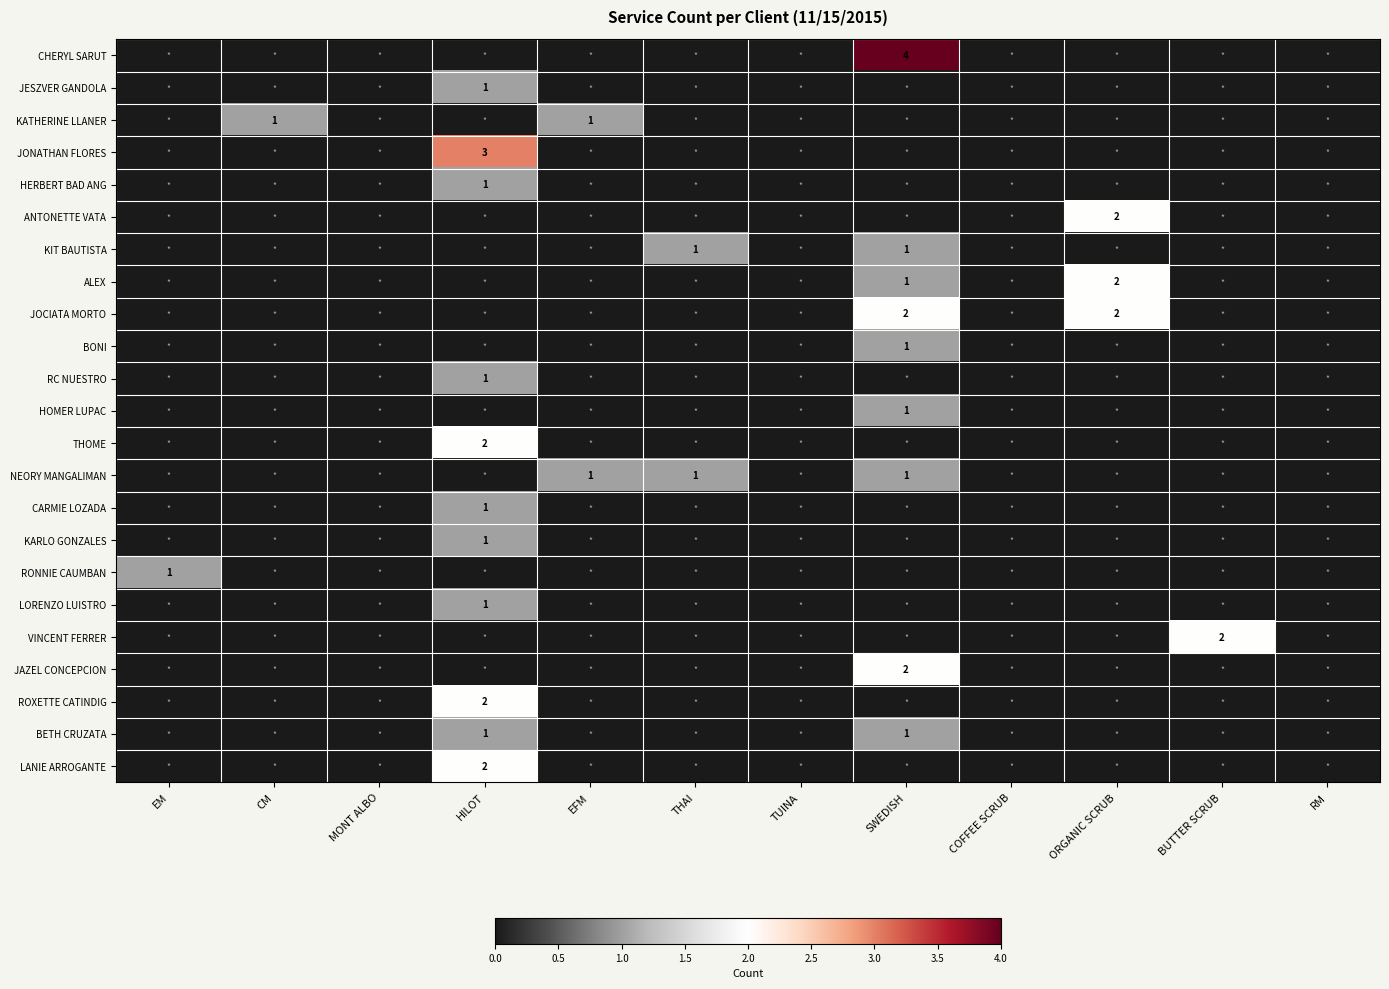

The value of BETH CRUZATA at HILOT is 1. True or false?

True